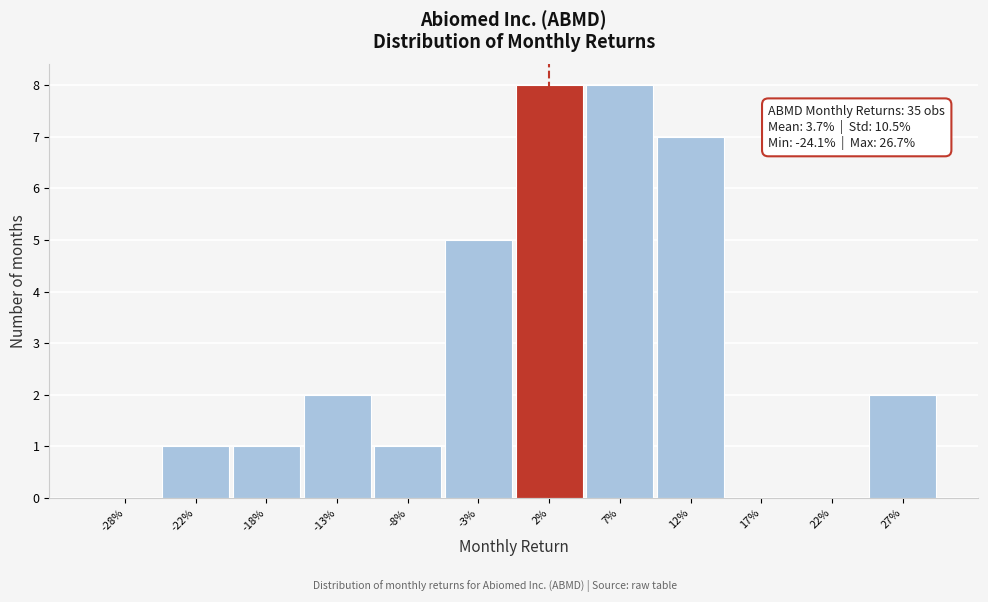

Reading left to right, what are all the values shown in this chart?

-28%=0	-22%=1	-18%=1	-13%=2	-8%=1	-3%=5	2%=8	7%=8	12%=7	17%=0	22%=0	27%=2